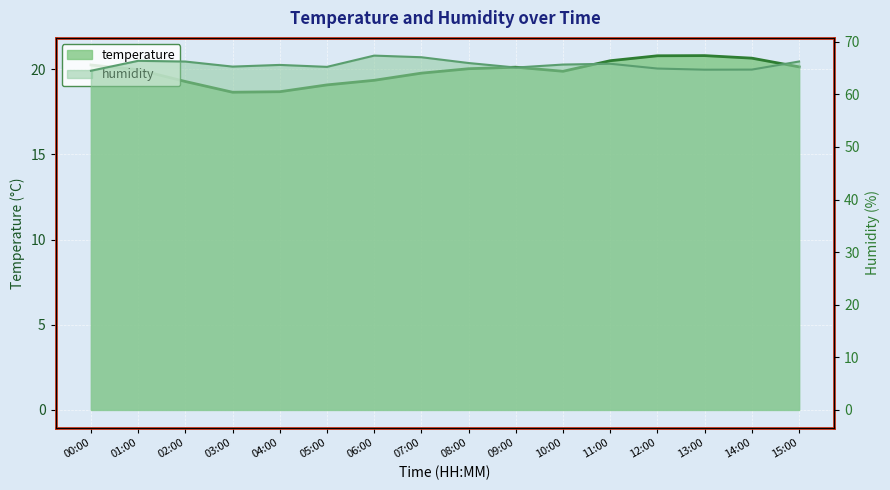

At which label is humidity closest to 65?

12:00